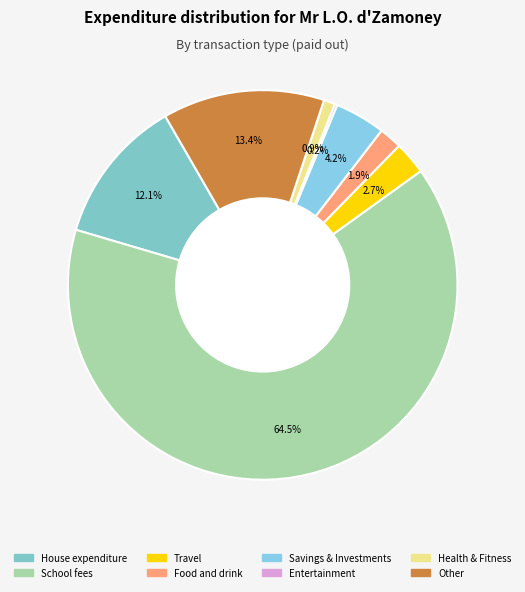

To the nearest percent, what is the average slice percentage?

13%